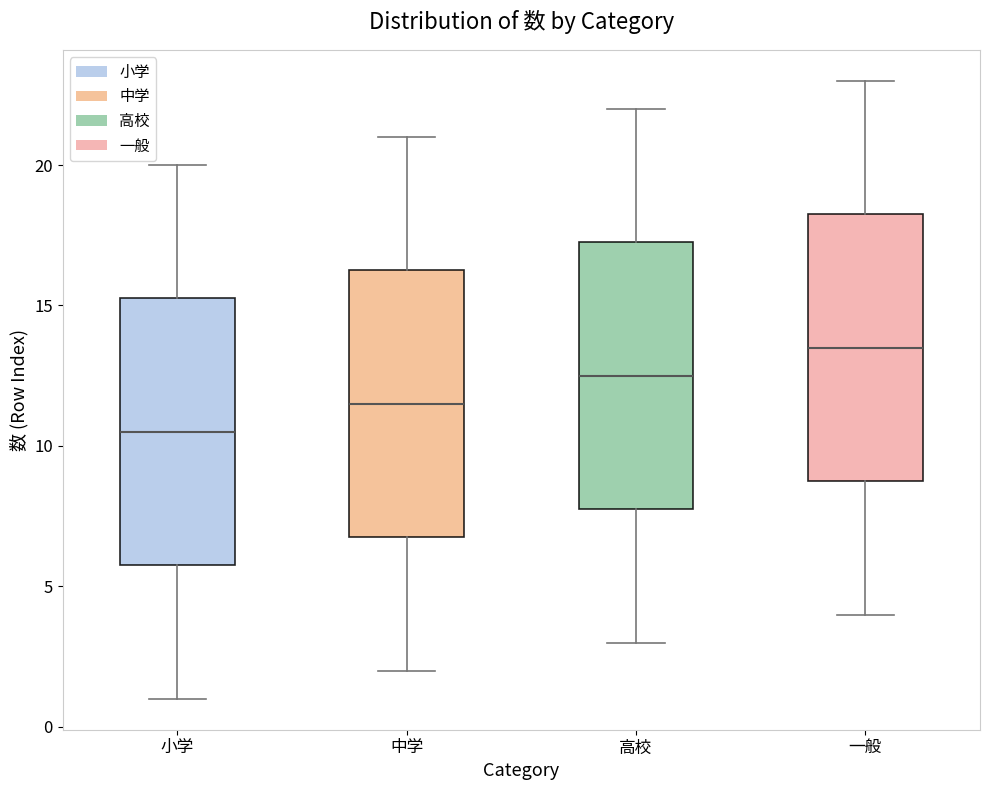

Where does the median line of the box for 一般 sit on the y-axis? The values are not printed on the chart, so give them approximately, as read against the axis.

13.5